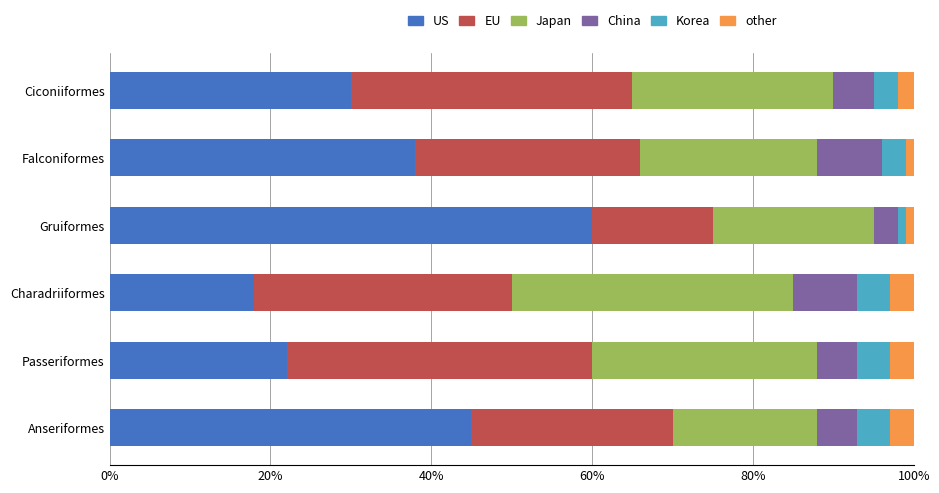

The value of US at Charadriiformes is 18. True or false?

True